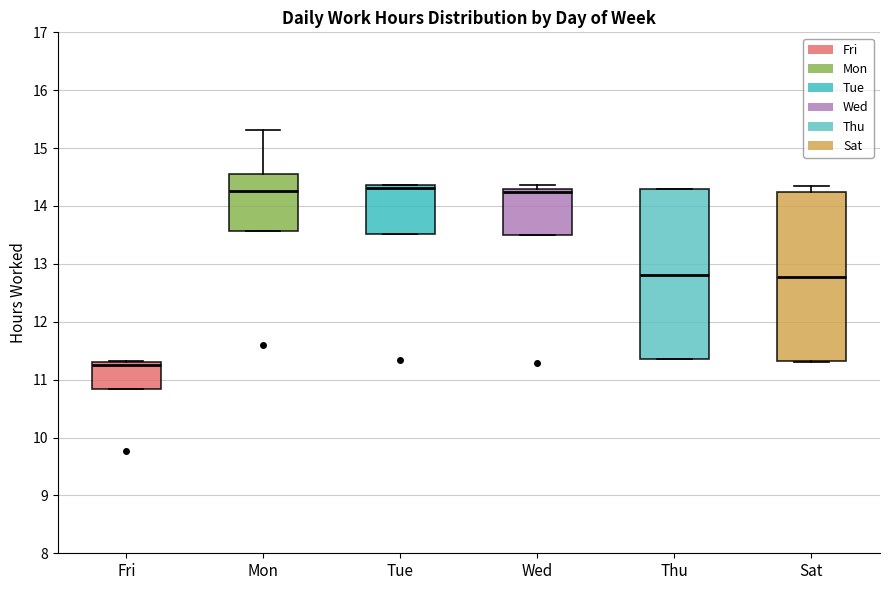

Where does the median line of the box for Tue sit on the y-axis? The values are not printed on the chart, so give them approximately, as read against the axis.

14.3